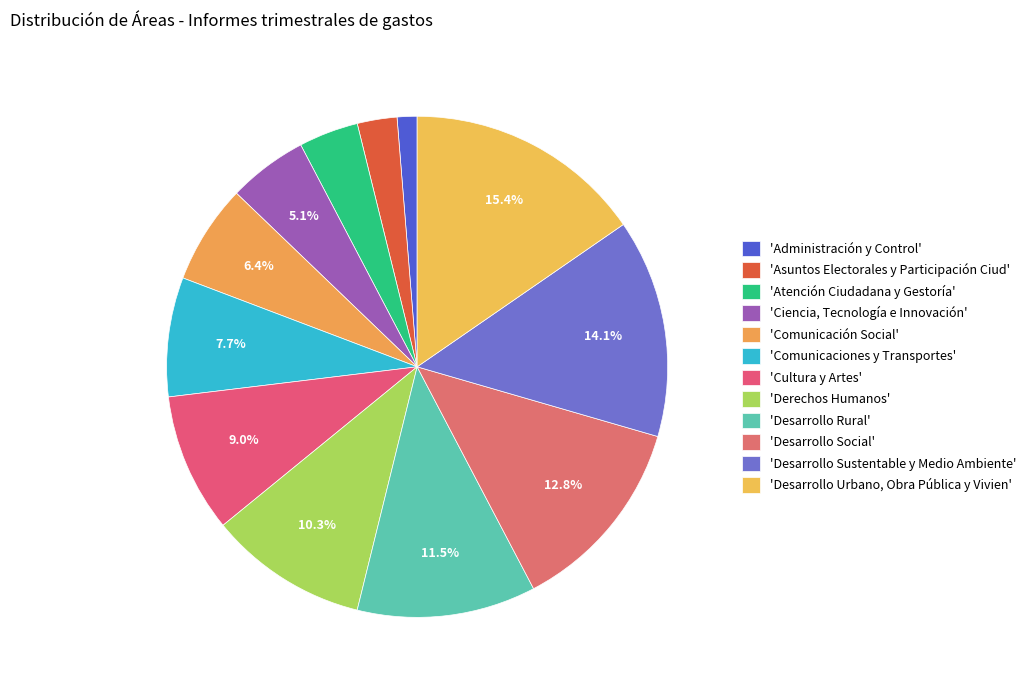

Count the number of slices in the pie.

12